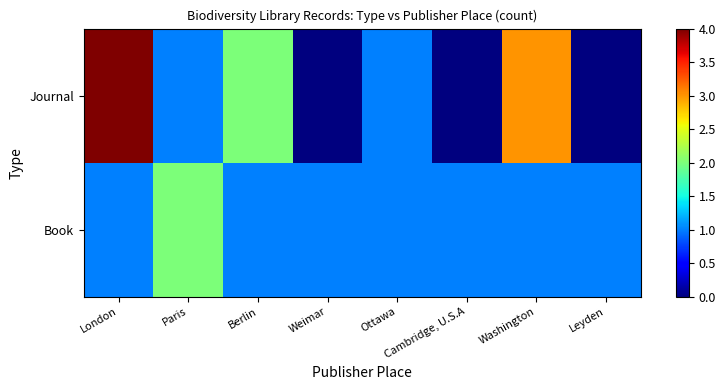

Reading left to right, list all the values displayed in this chart.

Book: London=1	Paris=2	Berlin=1	Weimar=1	Ottawa=1	Cambridge, U.S.A=1	Washington=1	Leyden=1
Journal: London=4	Paris=1	Berlin=2	Weimar=0	Ottawa=1	Cambridge, U.S.A=0	Washington=3	Leyden=0